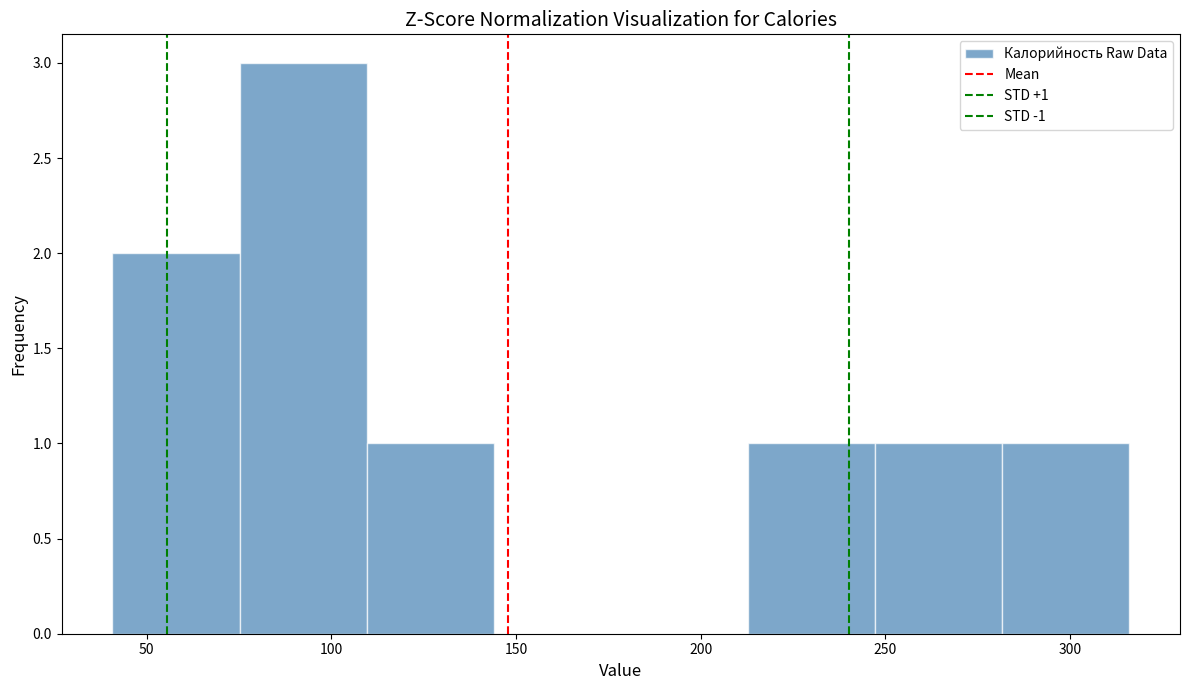

Which range on the x-axis has the tallest bar?

75 to 110